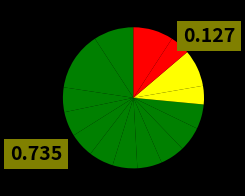

Count the number of slices in the pie.

15